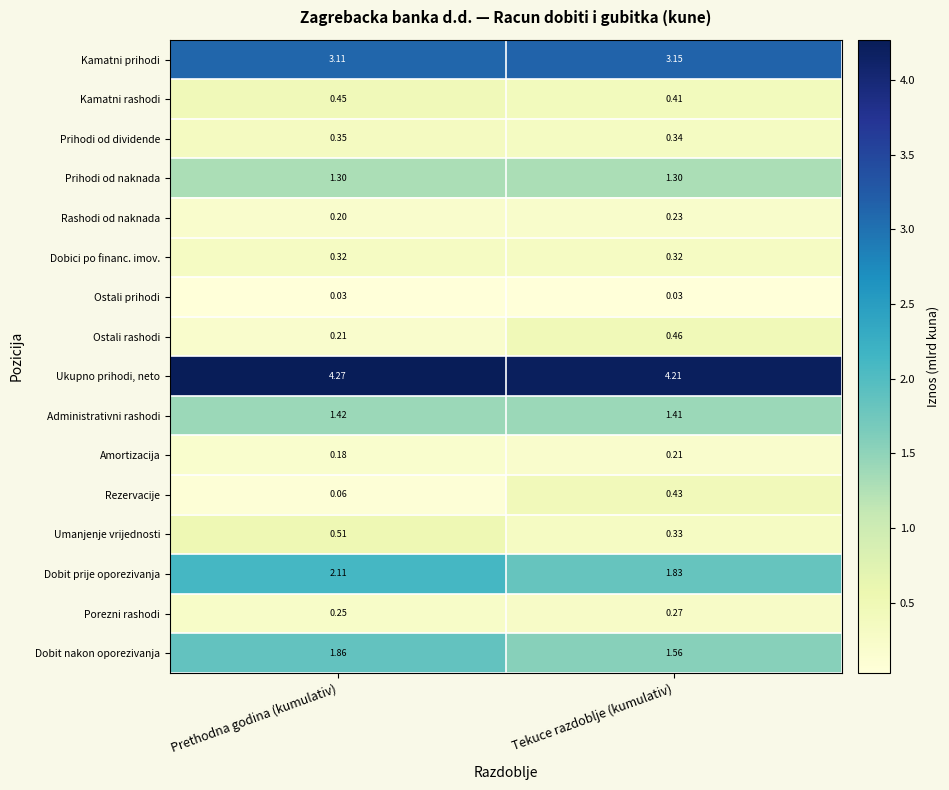

Which series has the widest spread of values?

Rezervacije